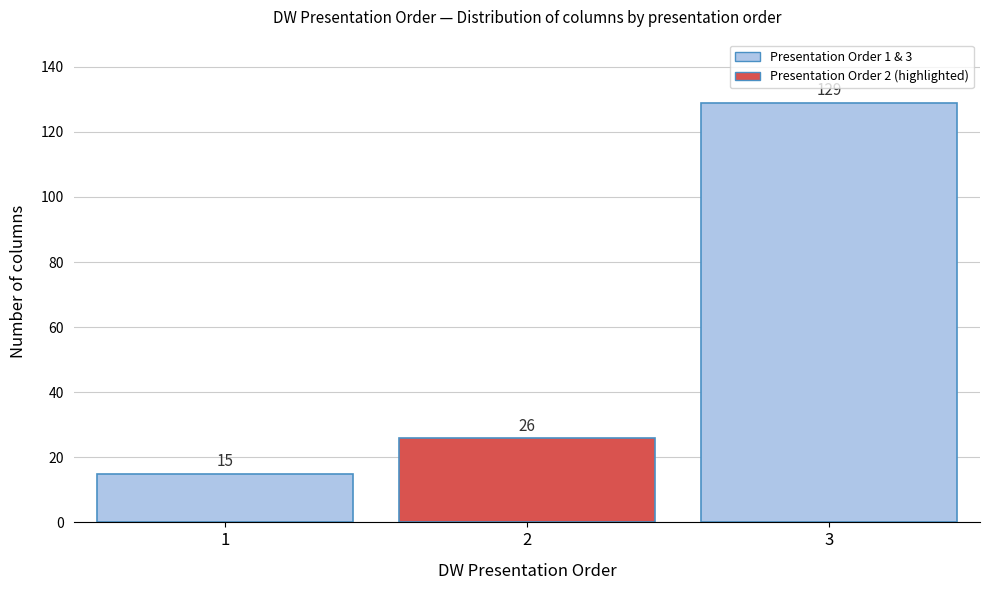

Reading left to right, what are all the values shown in this chart?

15	26	129